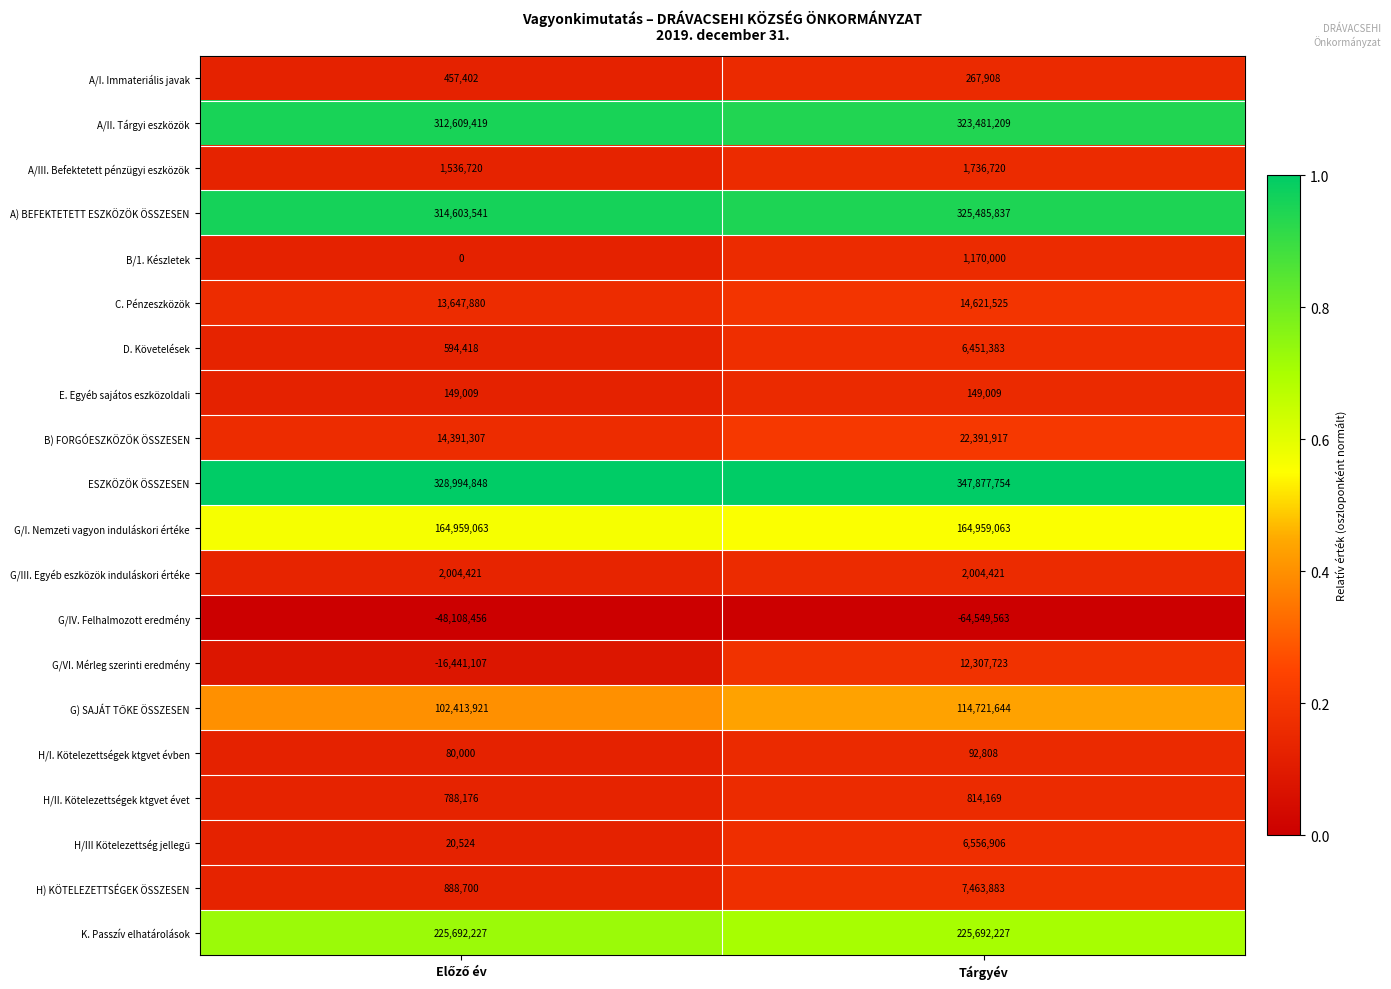

Is the value of H/I. Kötelezettségek ktgvet évben at Tárgyév greater than the value of A) BEFEKTETETT ESZKÖZÖK ÖSSZESEN at Tárgyév?

No